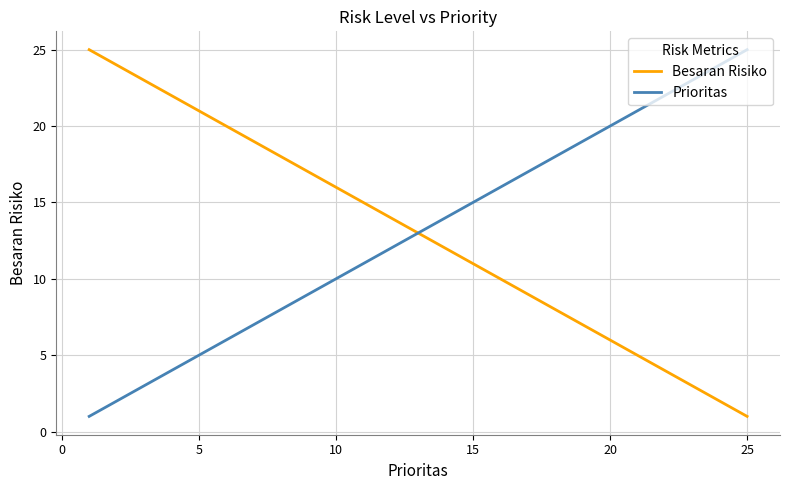

What is the maximum value shown in the chart?

25